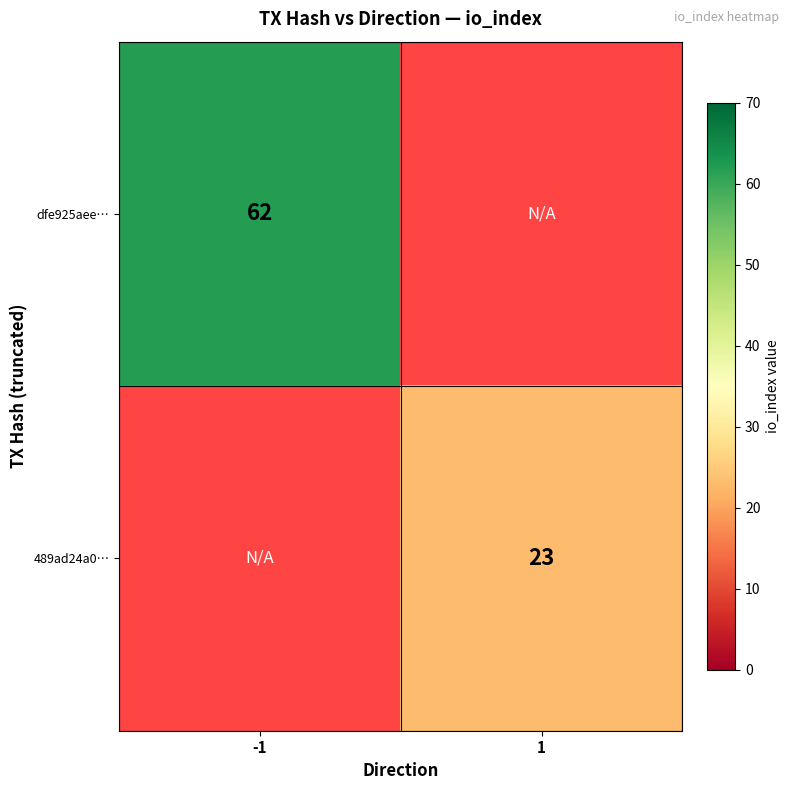

Is it true that 489ad24a0… equals 36 at 1?

False